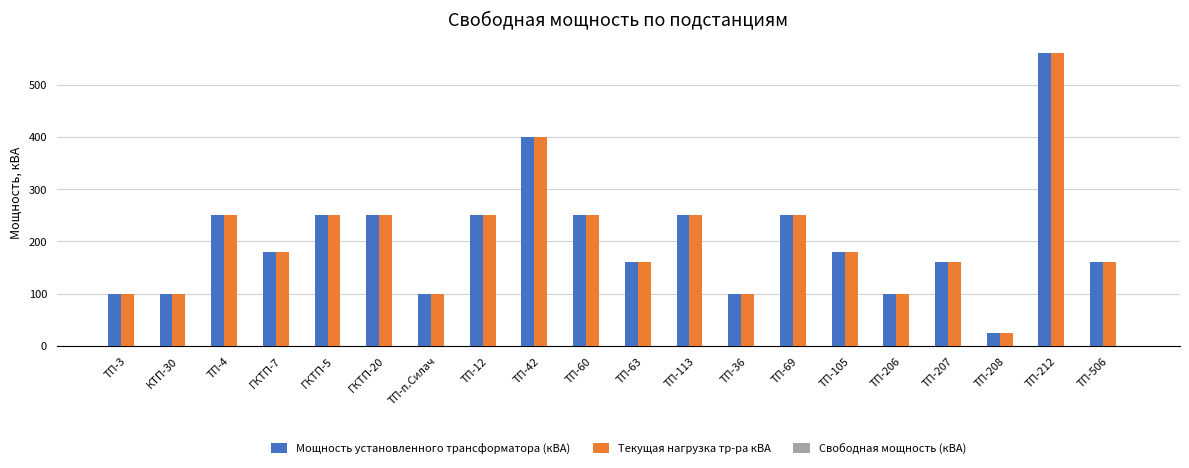

What is the average value of the Мощность установленного трансформатора (кВА) series?

204